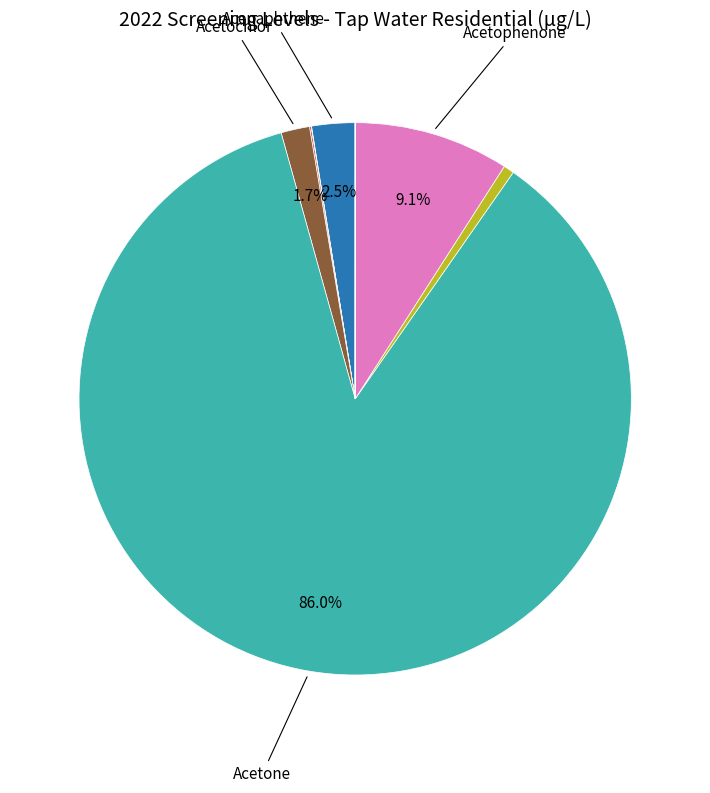

Does any single category account for the majority?

Yes